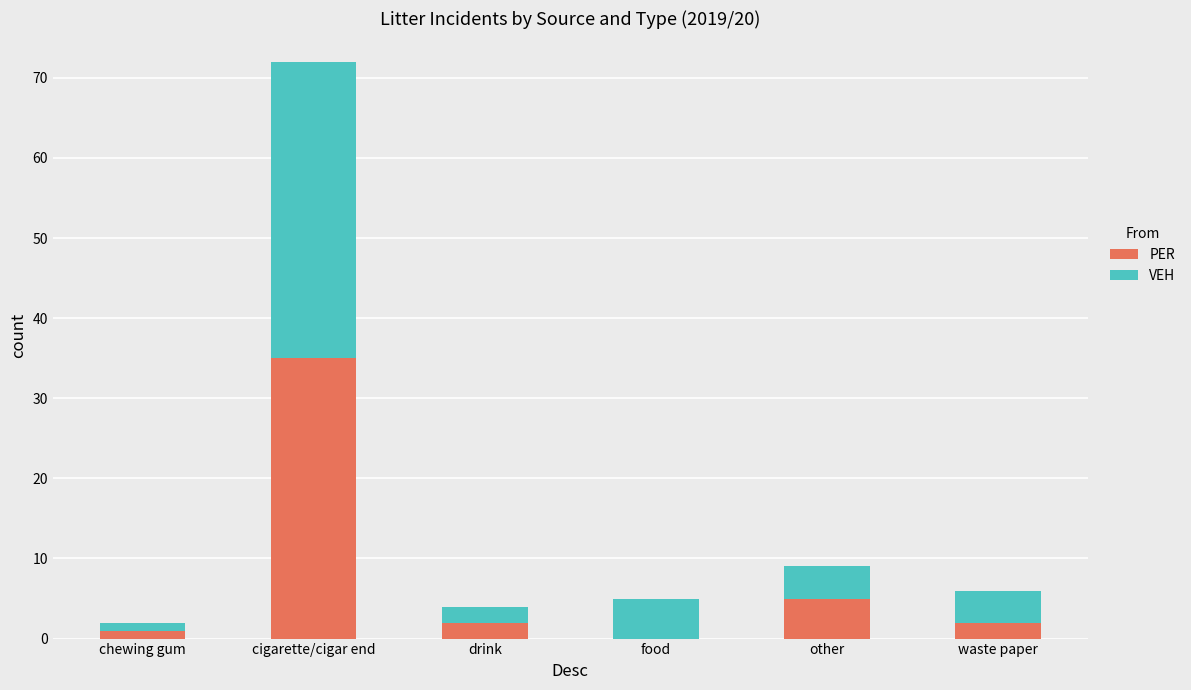

How many categories are shown in the chart?

6